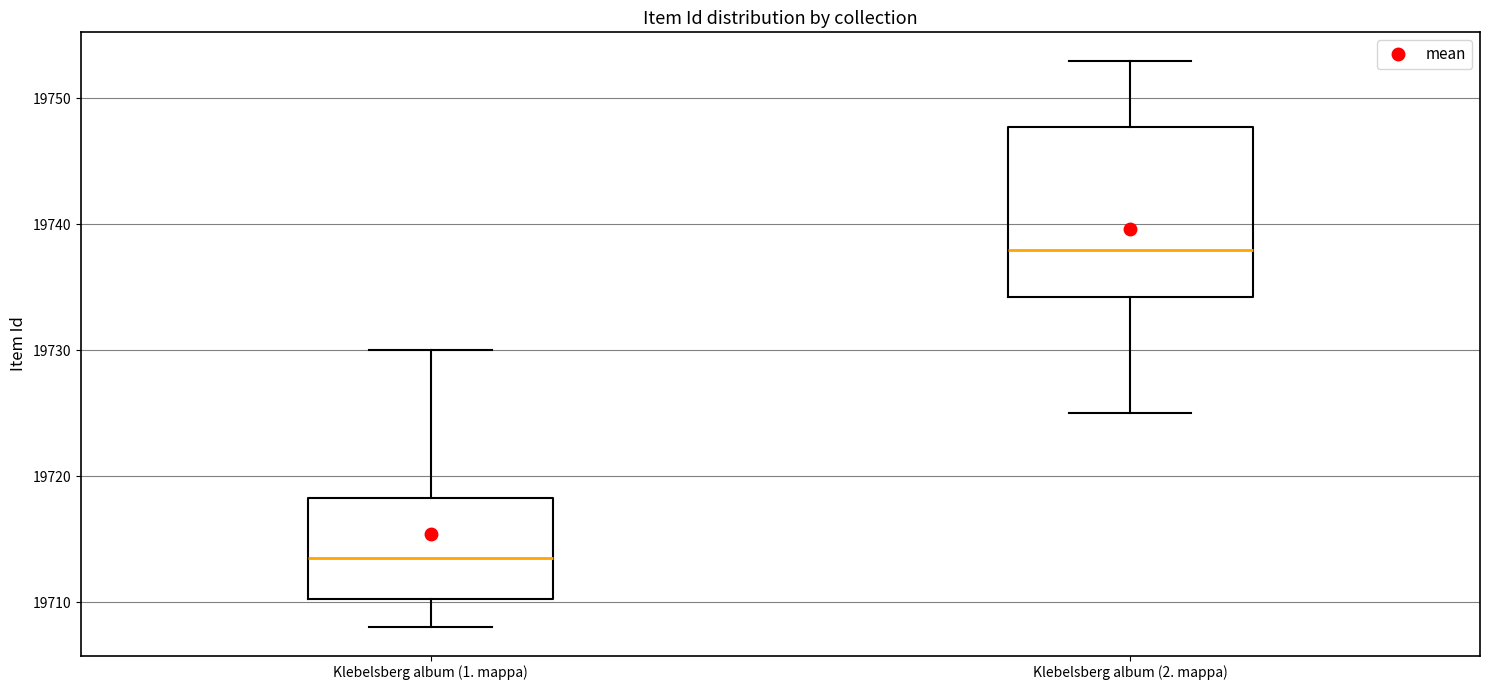

Reading left to right, transcribe this box plot: for each box, give where its median line is, the range the box spans, and where its two whiskers end, as read against the y-axis. The values are not printed on the chart, so give them approximately, as read against the axis.

Klebelsberg album (1. mappa): median 19714, box 19710 to 19718, whiskers 19708 to 19730
Klebelsberg album (2. mappa): median 19738, box 19734 to 19748, whiskers 19725 to 19753